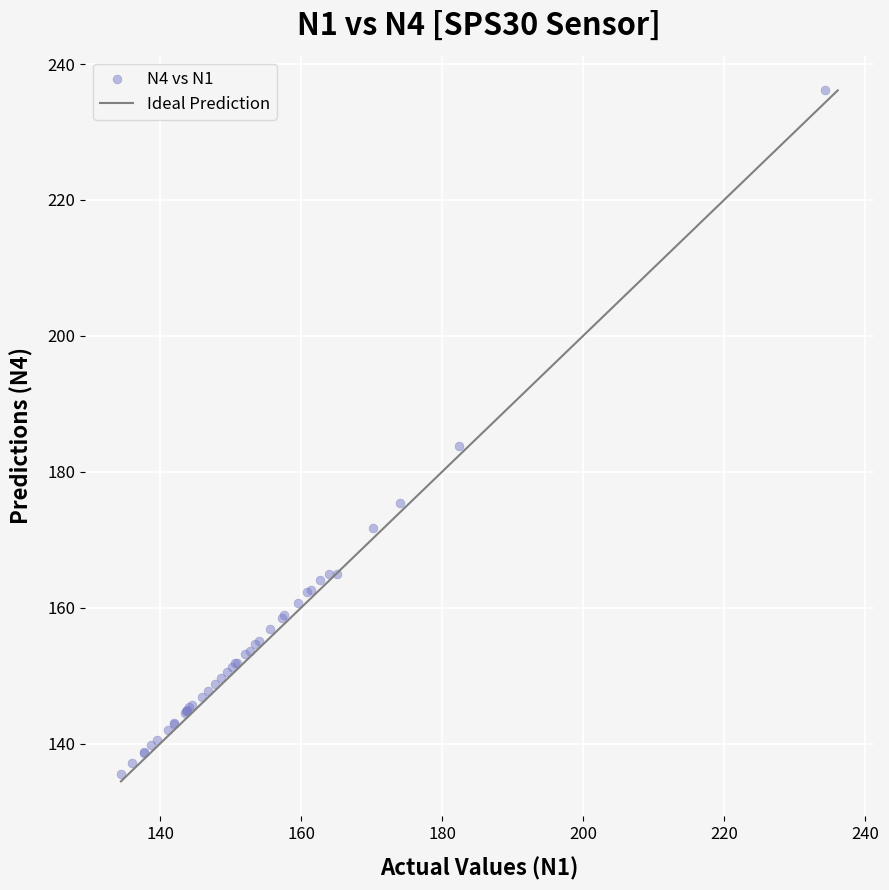

What Y value in the scatter plot is closest to 185?

183.8